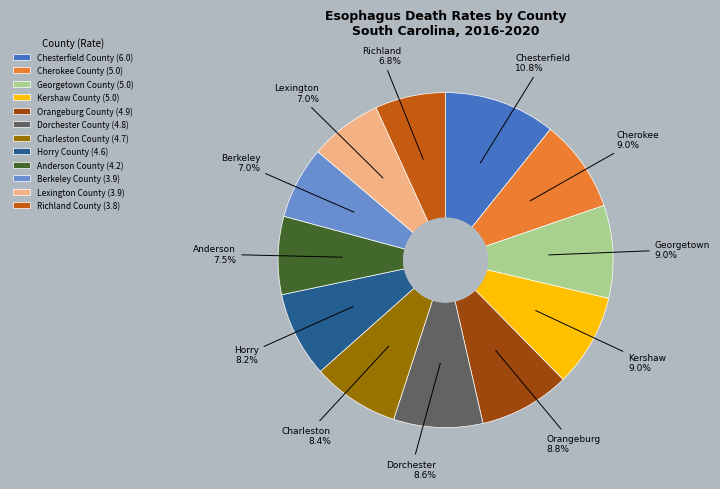

Do Cherokee County and Berkeley County together represent more than half of the pie?

No